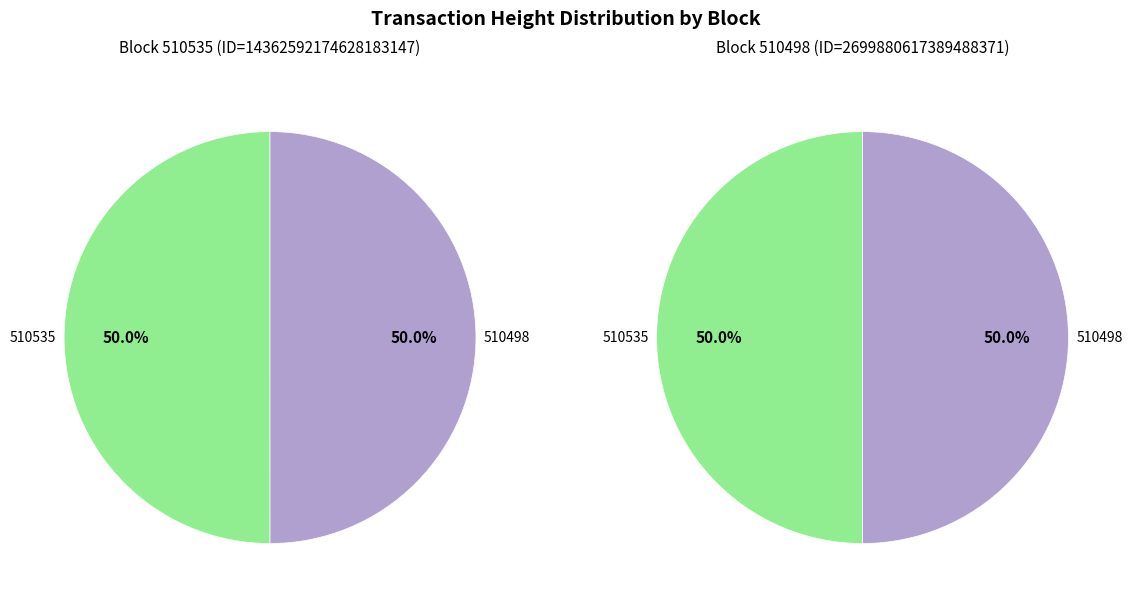

How many segments does this pie chart have?

2